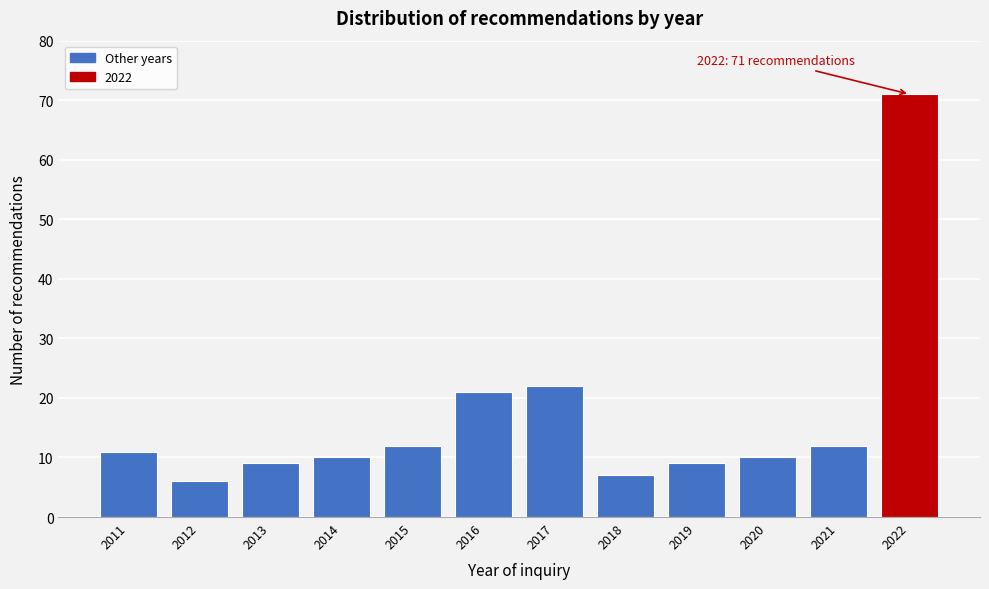

Reading left to right, transcribe all the data shown in this chart.

11	6	9	10	12	21	22	7	9	10	12	71